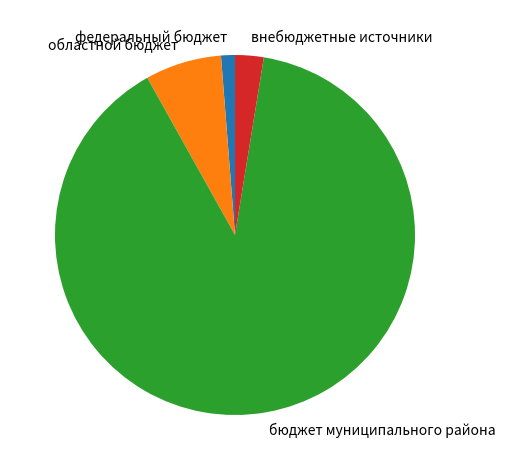

Rank the categories by value from lowest to highest.

федеральный бюджет, внебюджетные источники, областной бюджет, бюджет муниципального района